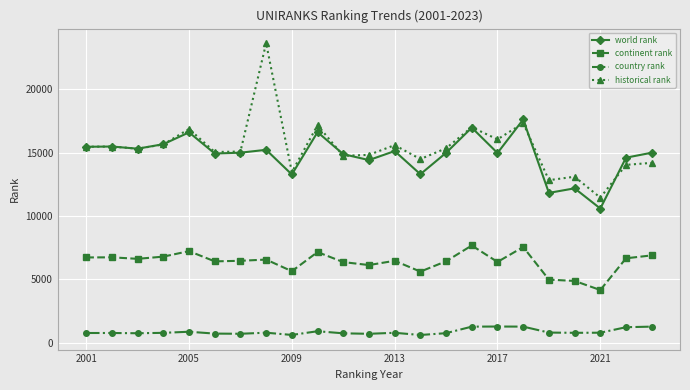

What is the maximum value shown in the chart?

23656.0